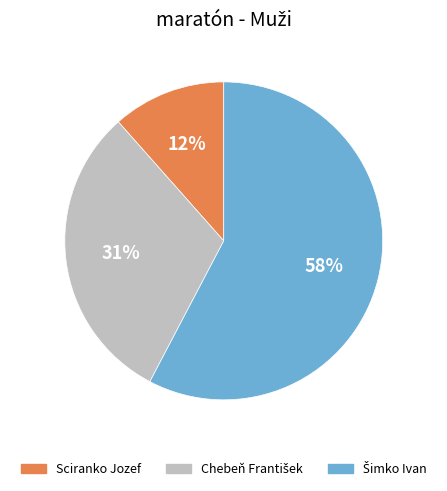

What percentage is the Sciranko Jozef slice, to the nearest percent?

12%